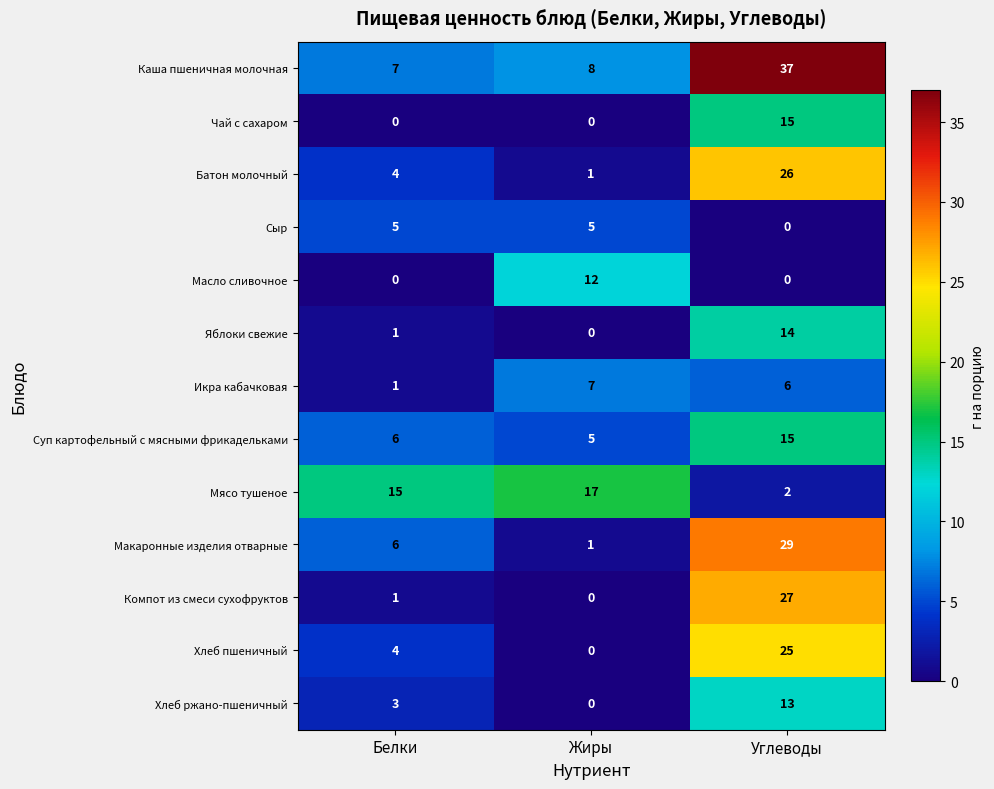

List the labels in order of Мясо тушеное value, smallest first.

Углеводы, Белки, Жиры